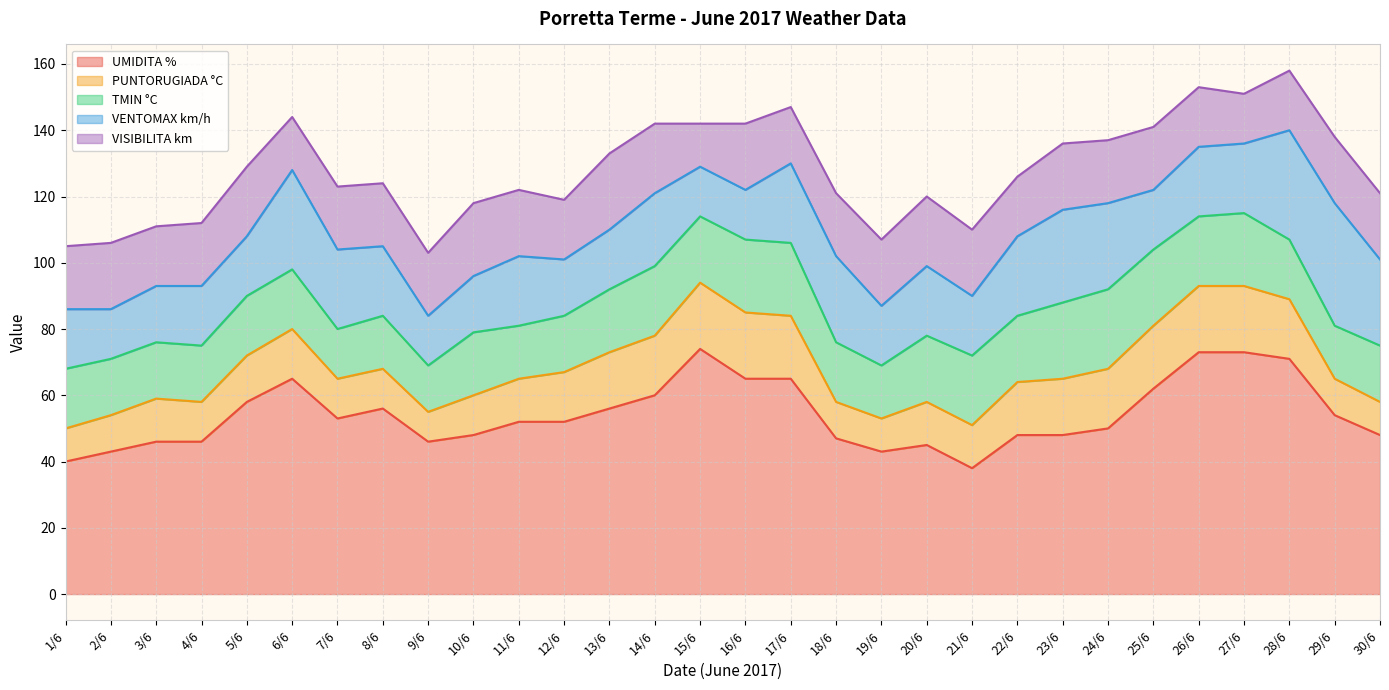

Where is PUNTORUGIADA °C nearest to the value 14?

5/6